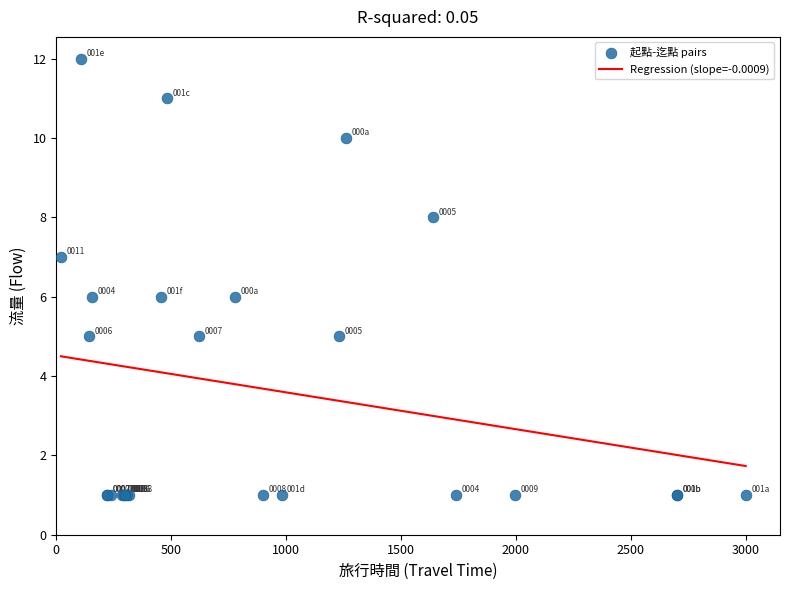

What Y value in the scatter plot is closest to 6?

6